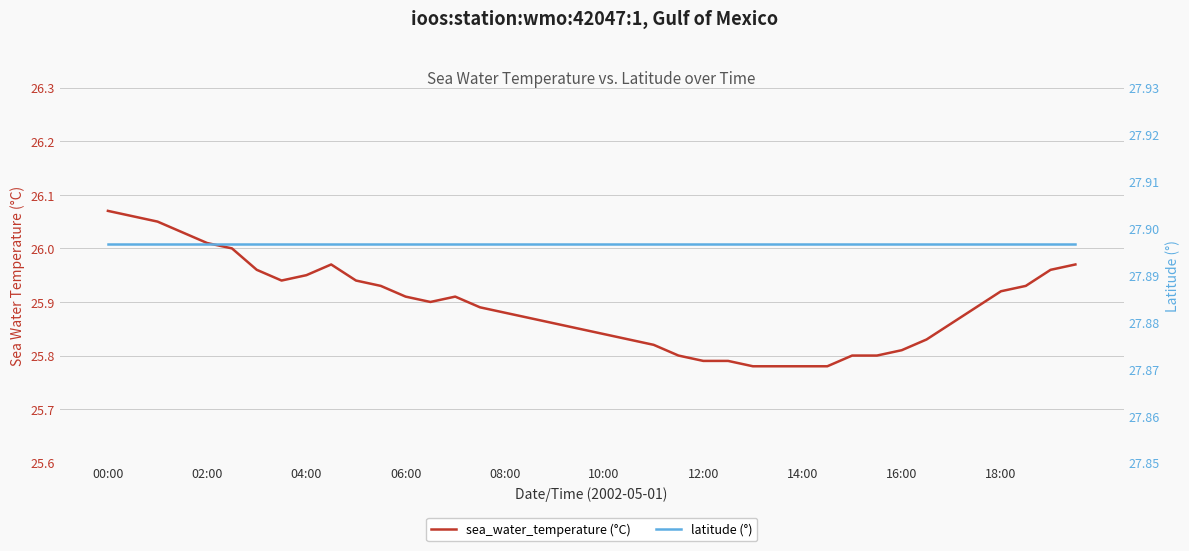

What is the sum of the latitude (°) values at 10 and 25?

55.8